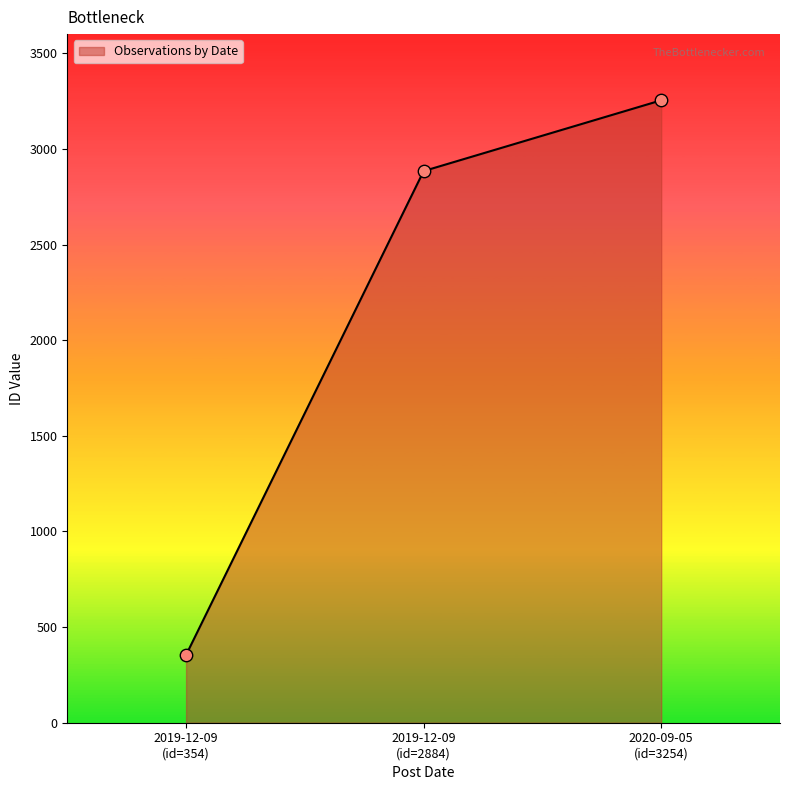

What is the difference between the second highest and minimum values?

2530